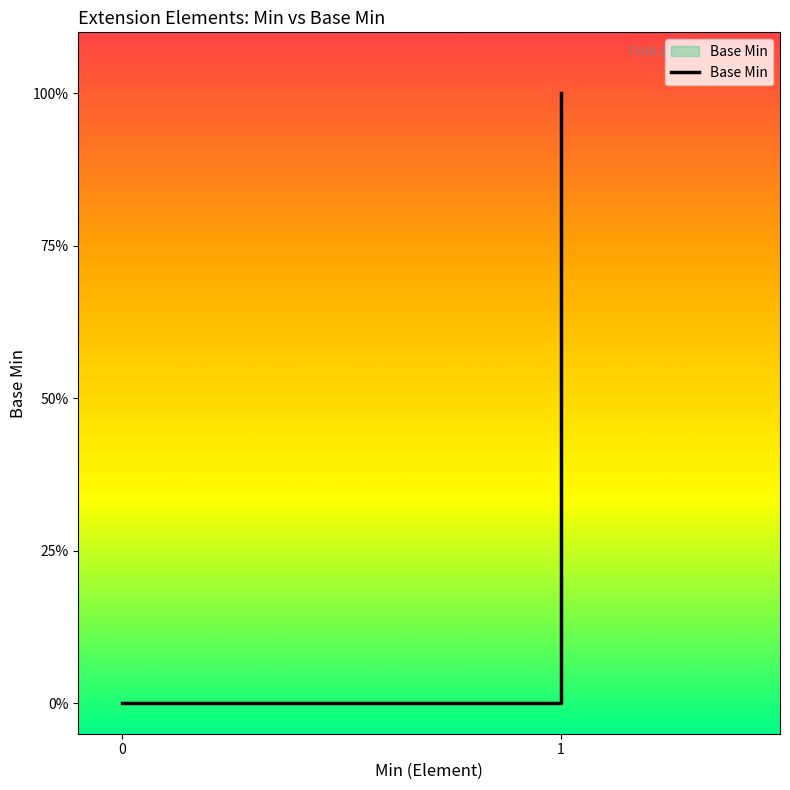

How many lines are shown in the chart?

1